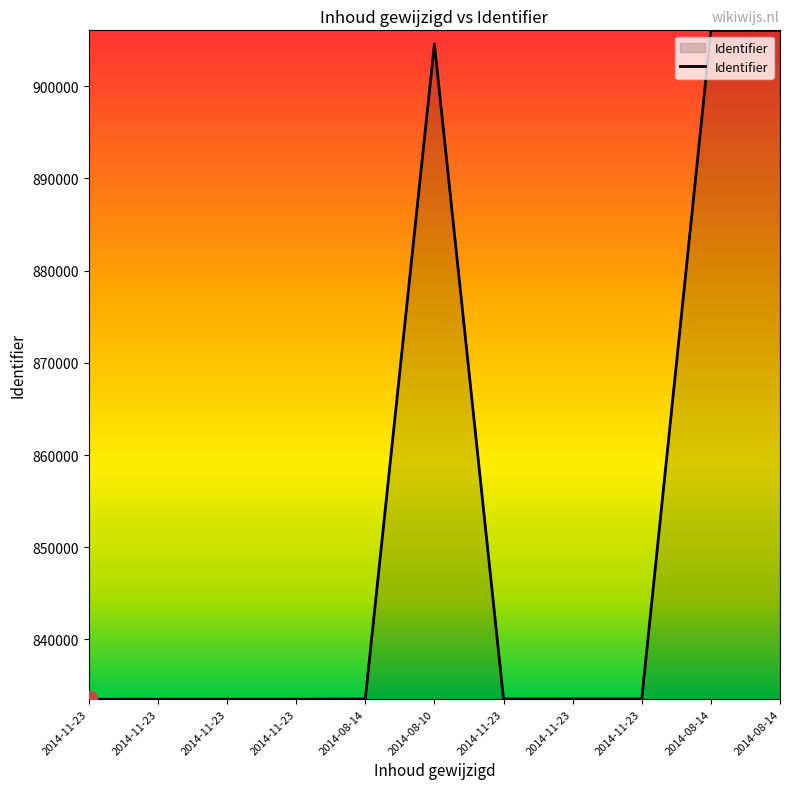

Which label corresponds to the largest value in the chart?

2014-08-14